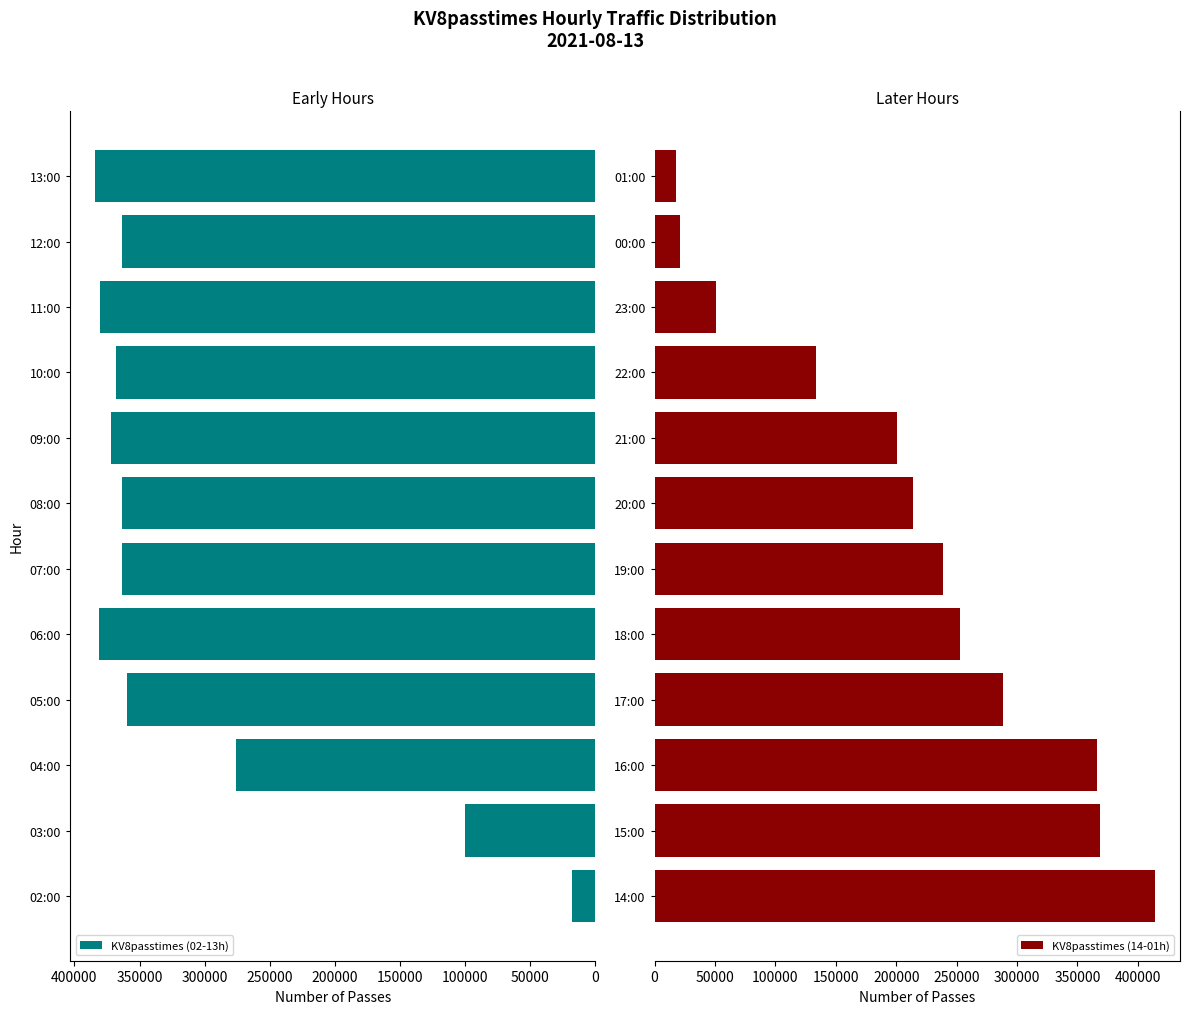

What is the difference between the maximum and minimum values in the KV8passtimes (02-13h) series?

366517